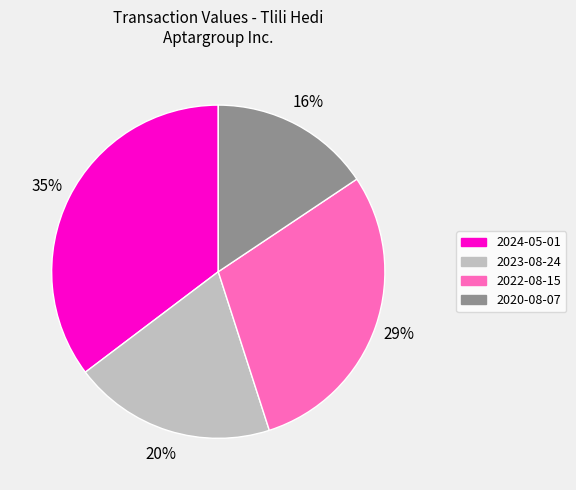

The 2022-08-15 slice represents 35% of the pie. True or false?

False